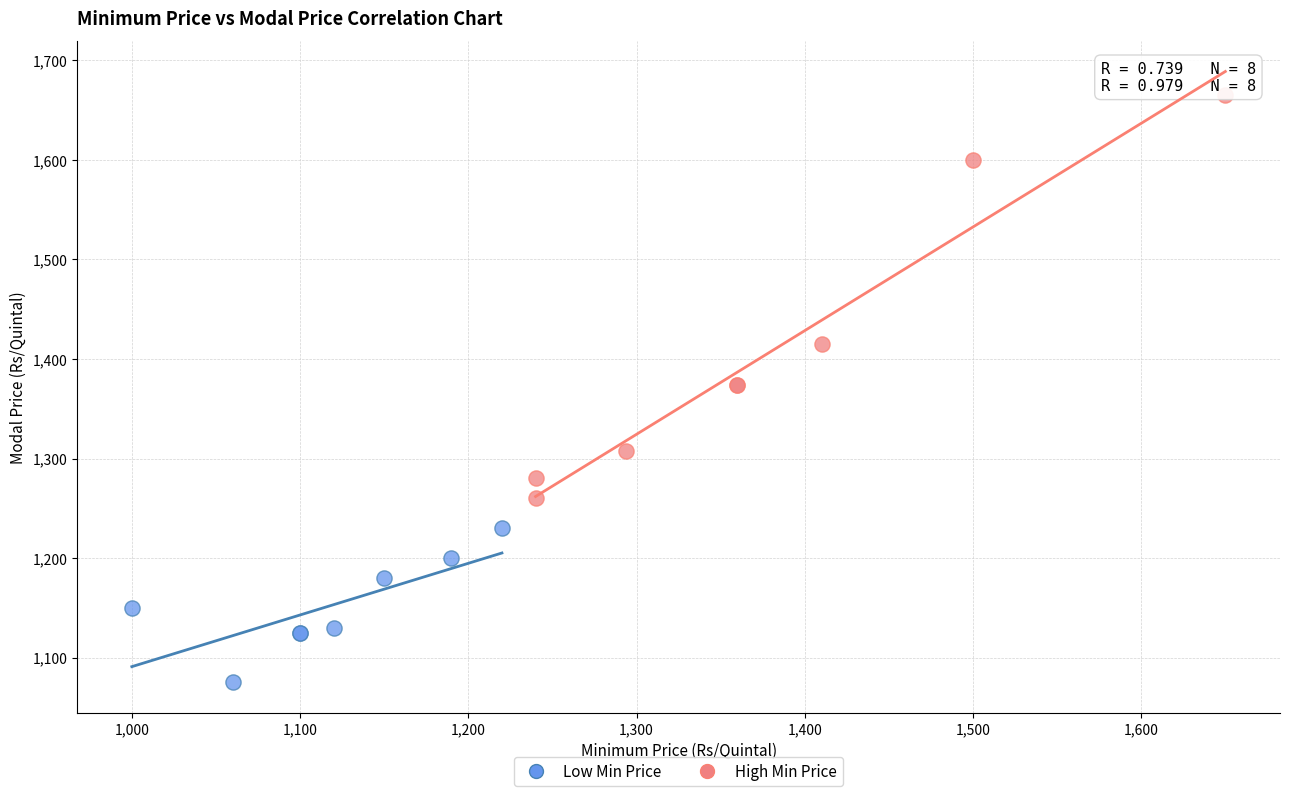

Which series contains the highest Y value?

High Min Price